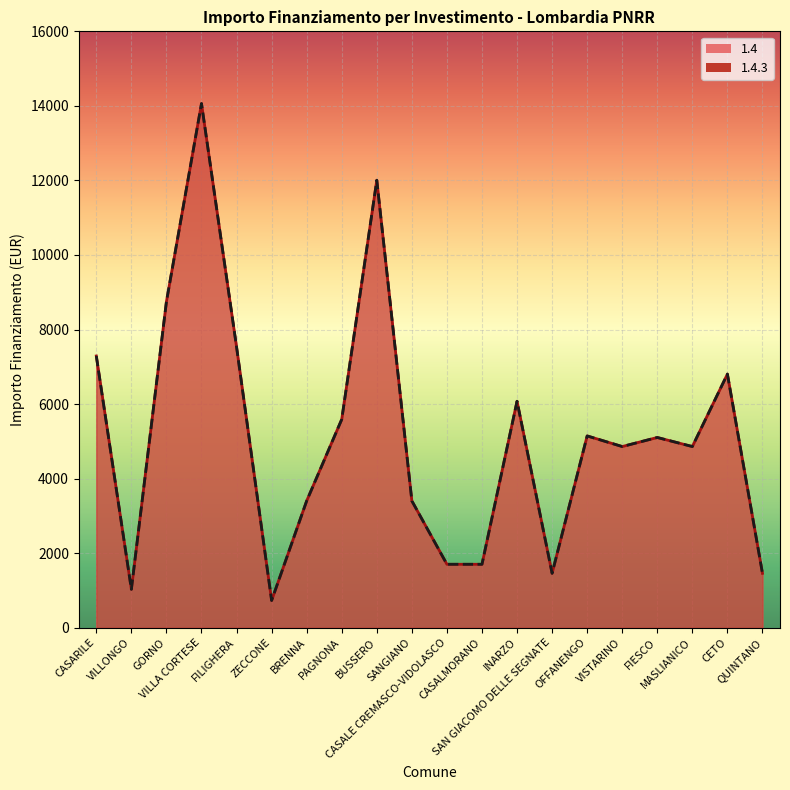

What is the difference between the 1.4 values at VILLONGO and BUSSERO?

10976